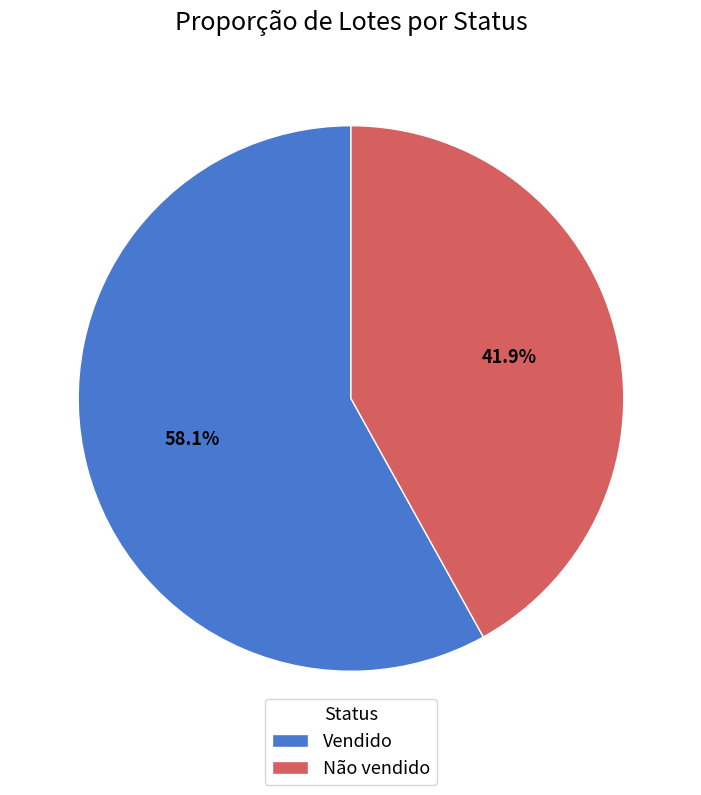

Count the number of slices in the pie.

2